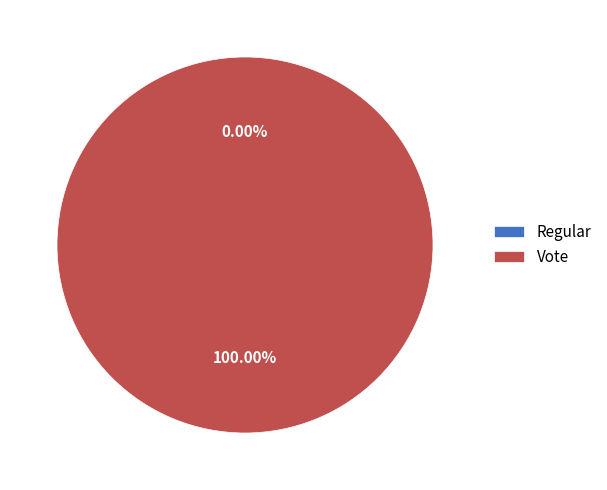

What is the total percentage of Regular and Vote?

100.0%